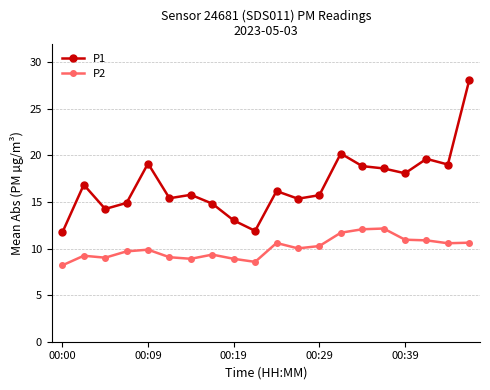

What is the sum of all P1 values?

337.5